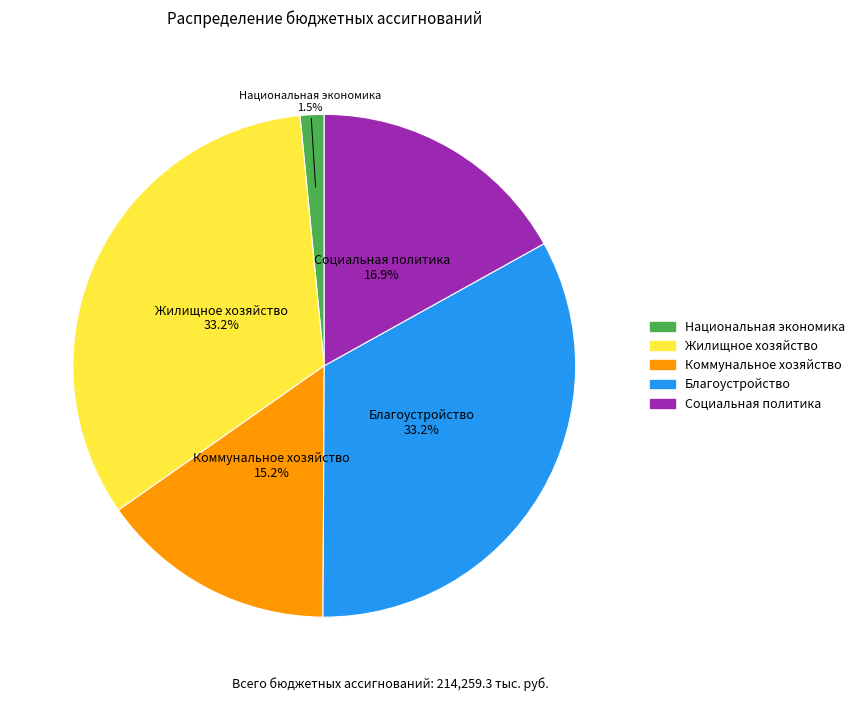

Does Социальная политика represent more than half of the total?

No